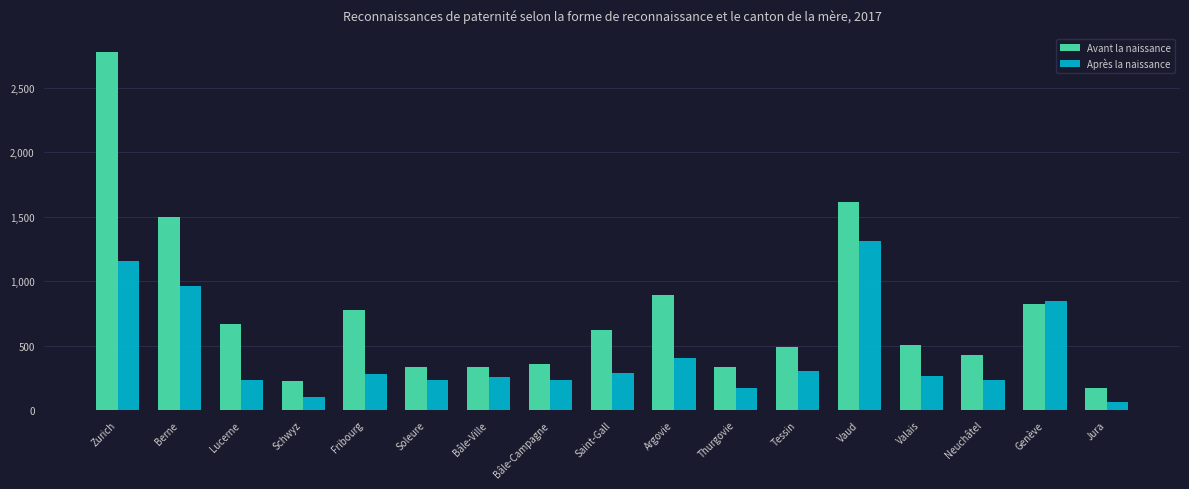

Is it true that Après la naissance equals 170 at Valais?

False